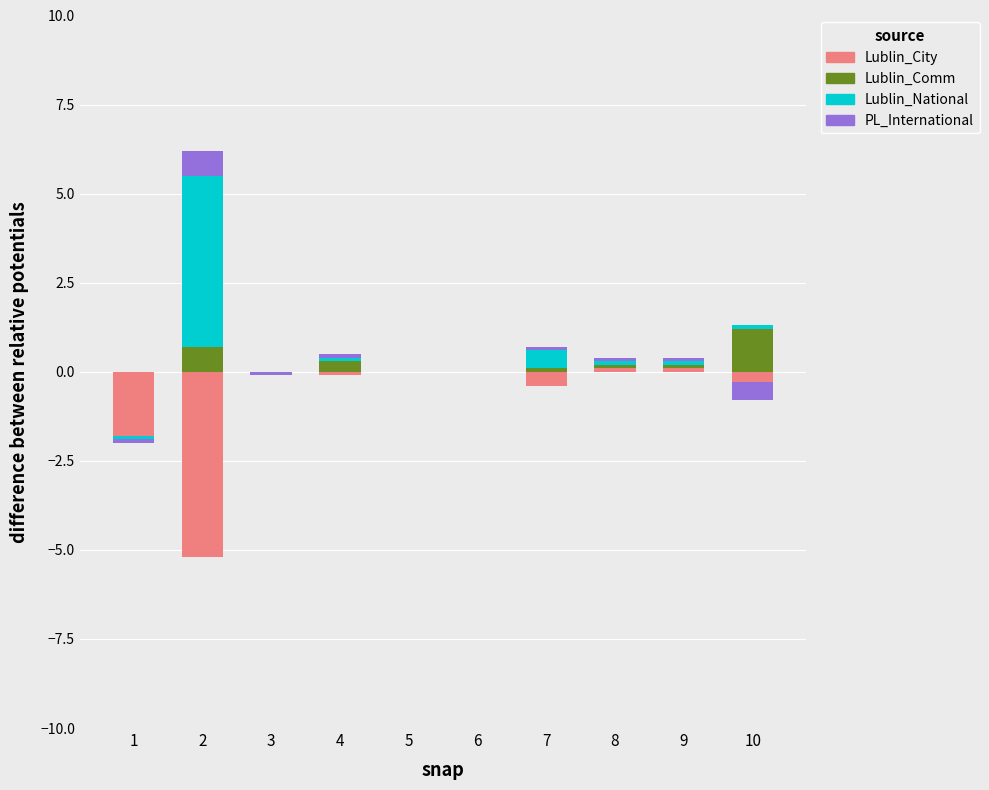

Rank the series by their average value, from highest to lowest.

Lublin_National, Lublin_Comm, PL_International, Lublin_City